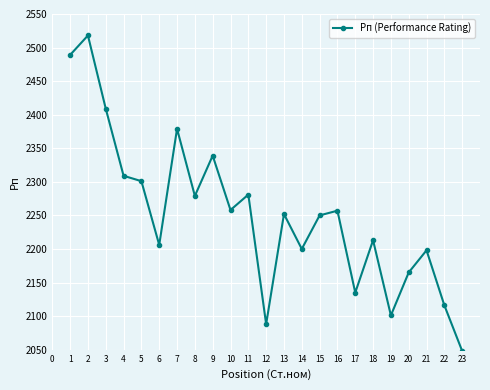

True or false: the data has more than 1 interior local peaks.

True